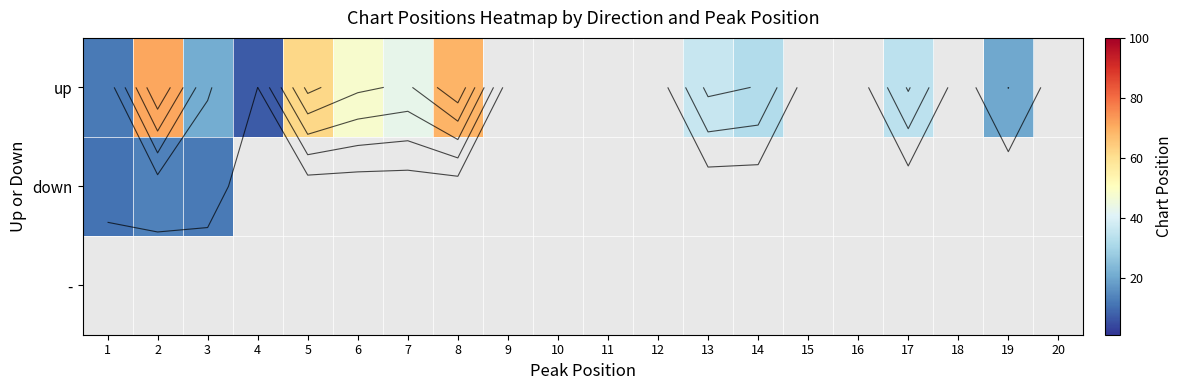

Which series has the widest spread of values?

up